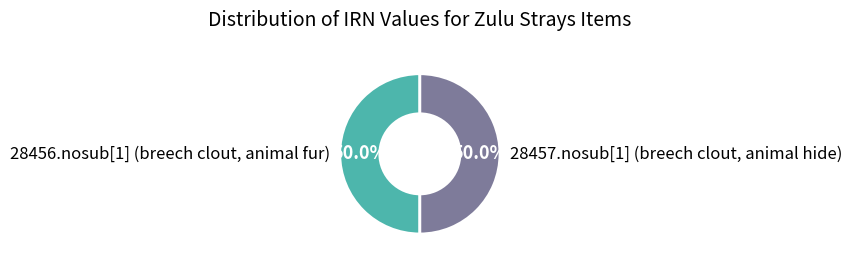

What is the total percentage of 28456.nosub[1] (breech clout, animal fur) and 28457.nosub[1] (breech clout, animal hide)?

100.0%